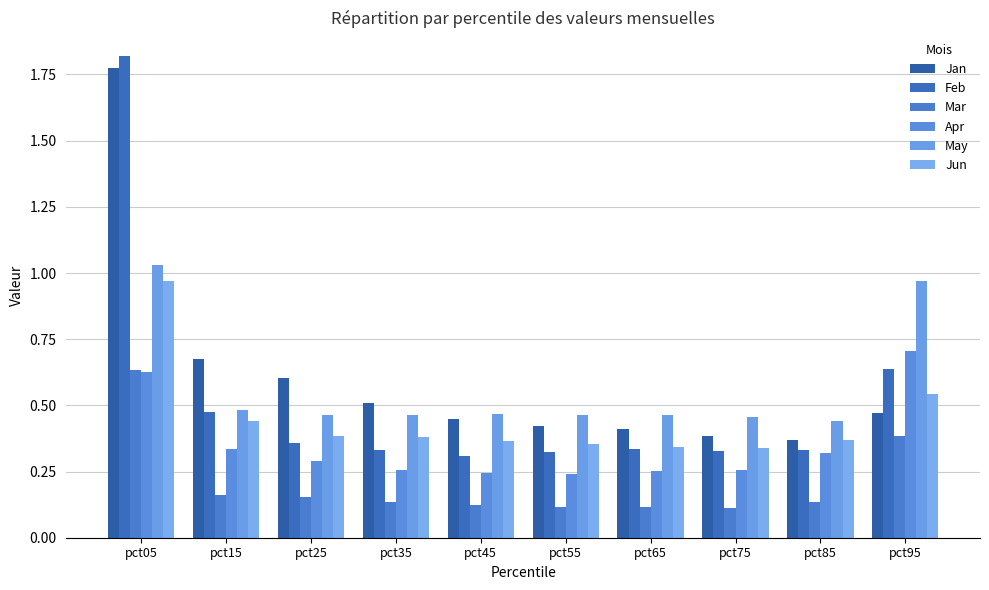

Count the number of categories in the chart.

10